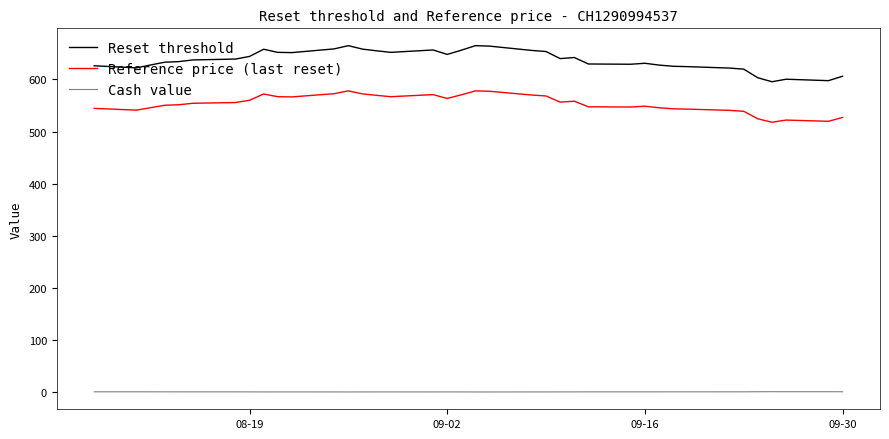

What is the difference between the maximum and minimum values in the Reference price (last reset) series?

60.2